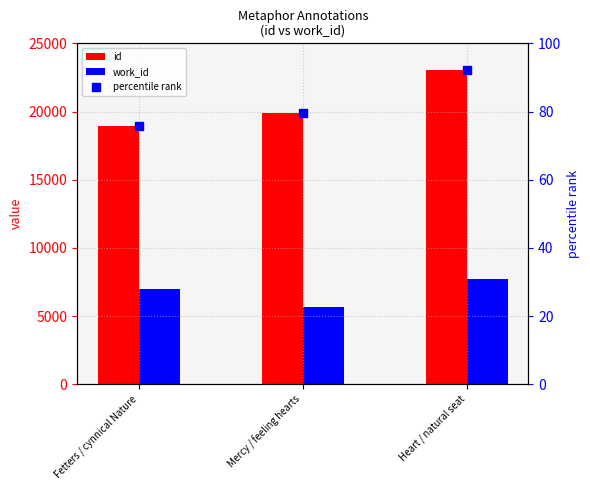

Which series reaches the maximum Y coordinate?

id